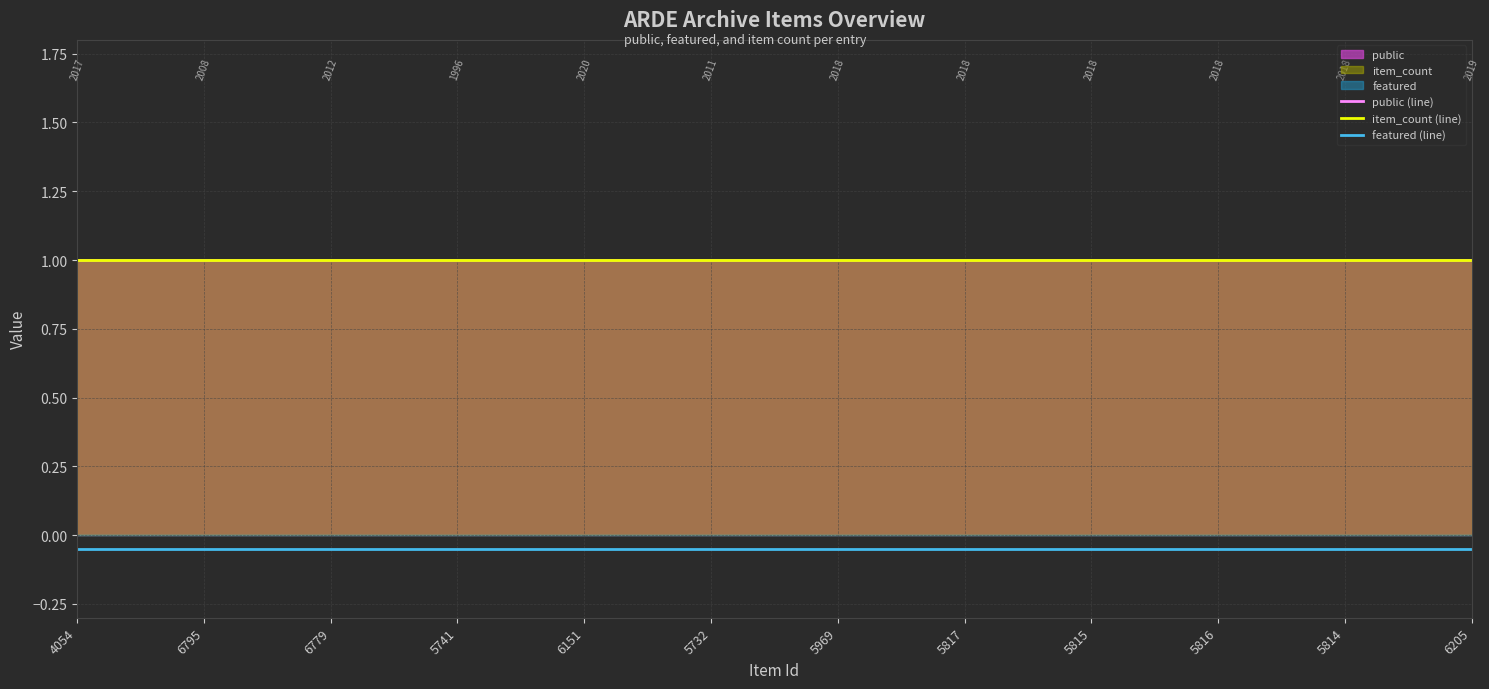

What is the total value across all series at 5815?

1.9